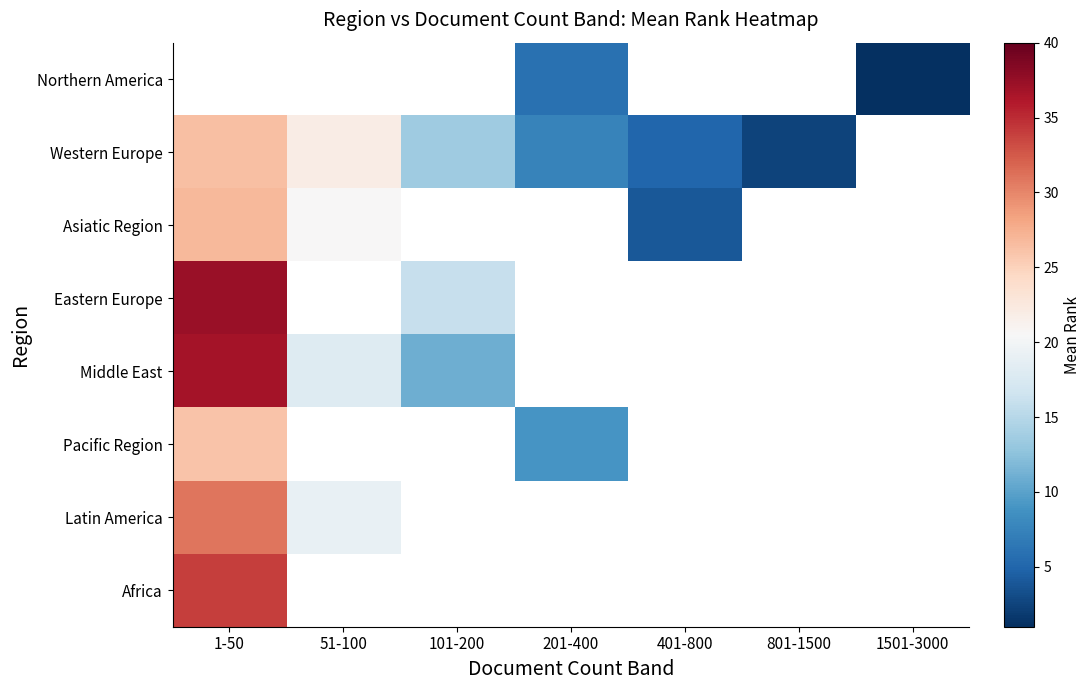

What is the greatest value displayed?

37.3